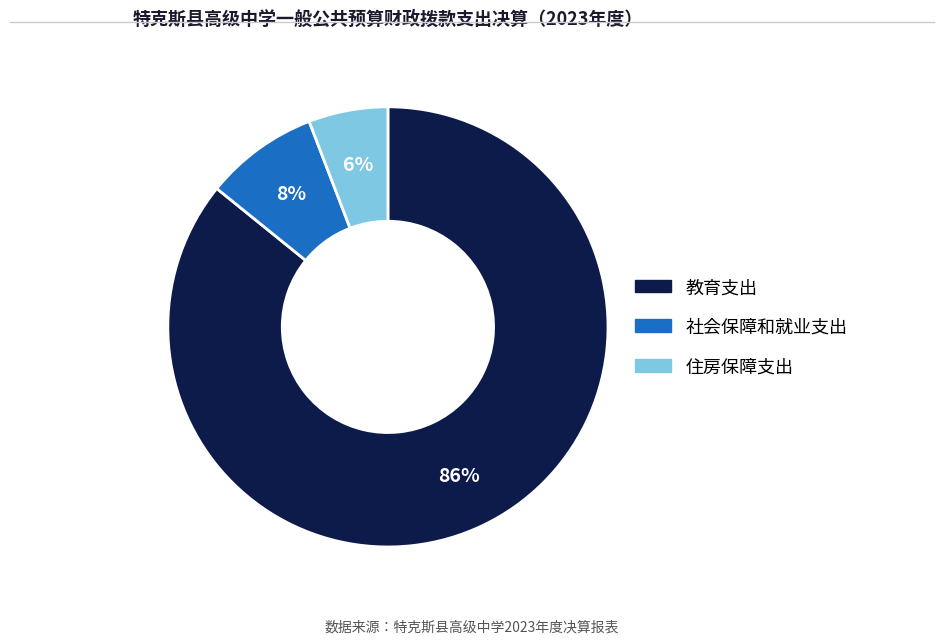

Rank the categories by value from lowest to highest.

住房保障支出, 社会保障和就业支出, 教育支出